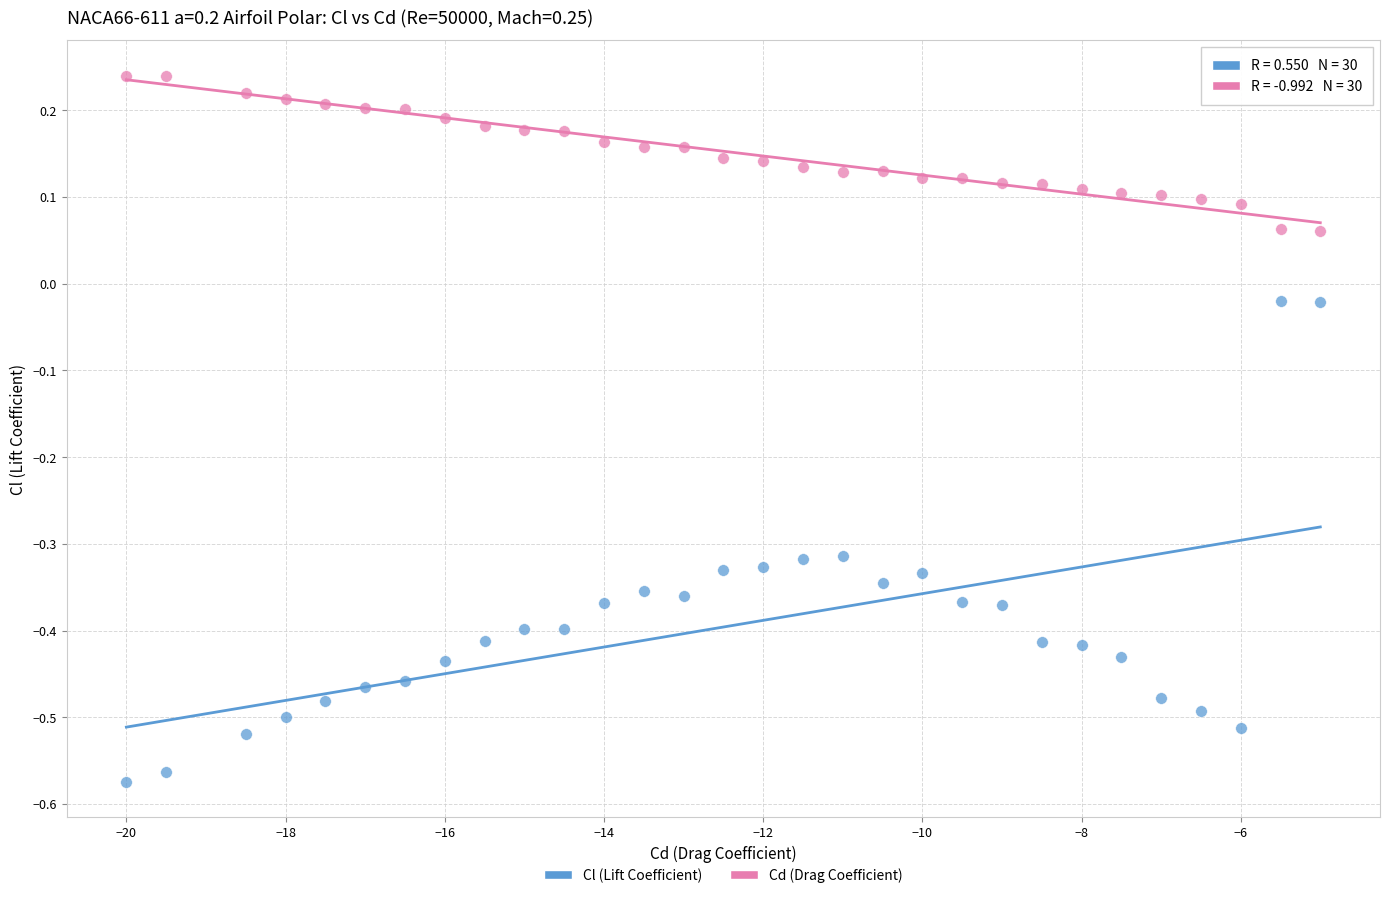

Across all data points, what is the range of Y values (max minus min)?

0.8